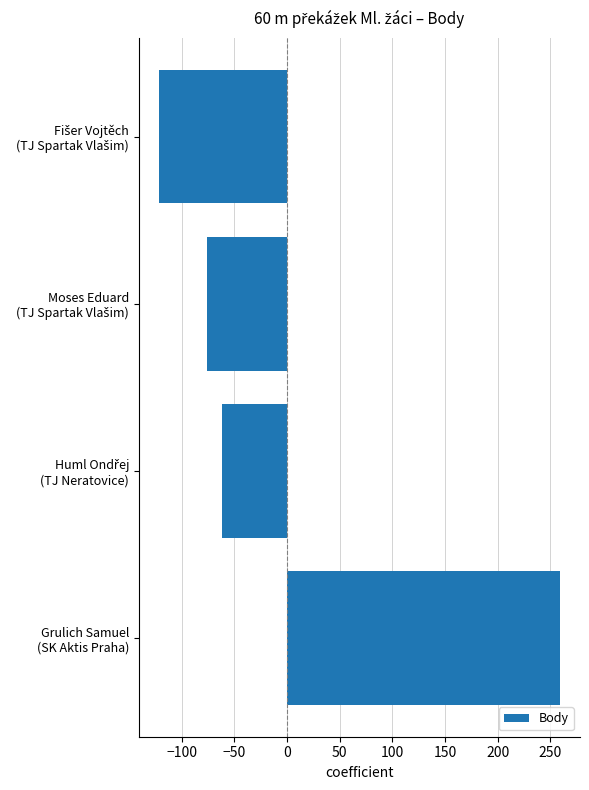

What is the difference between the second highest and minimum values?

60.0